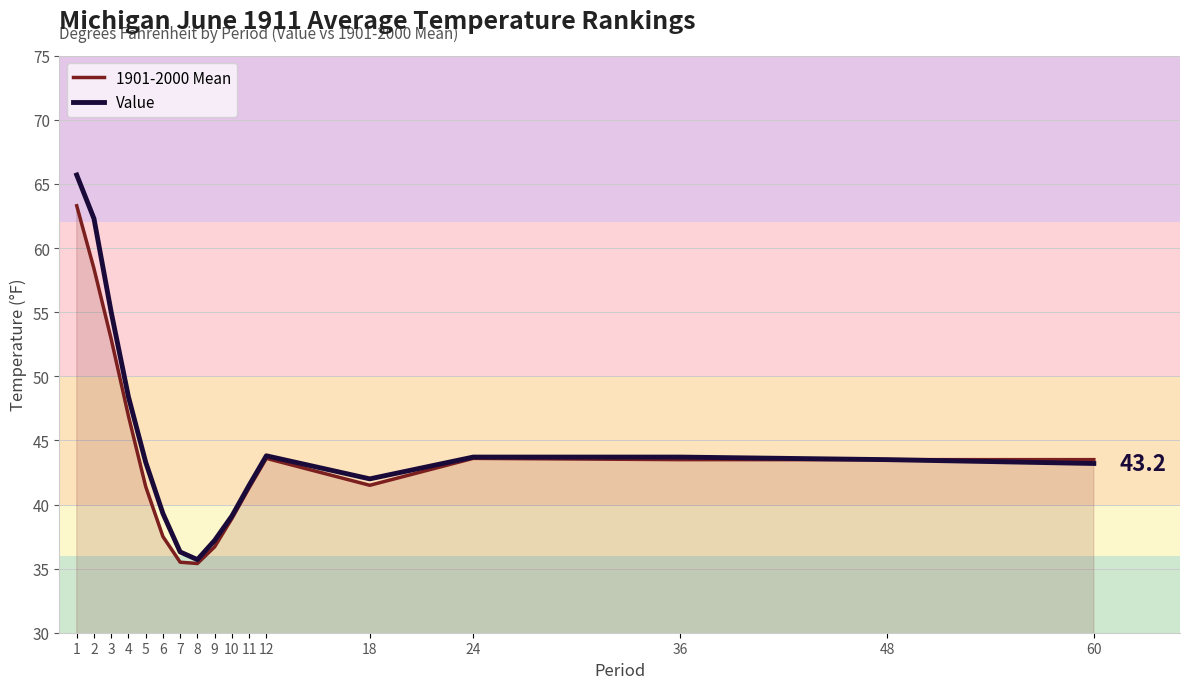

Which series has the widest spread of values?

Value